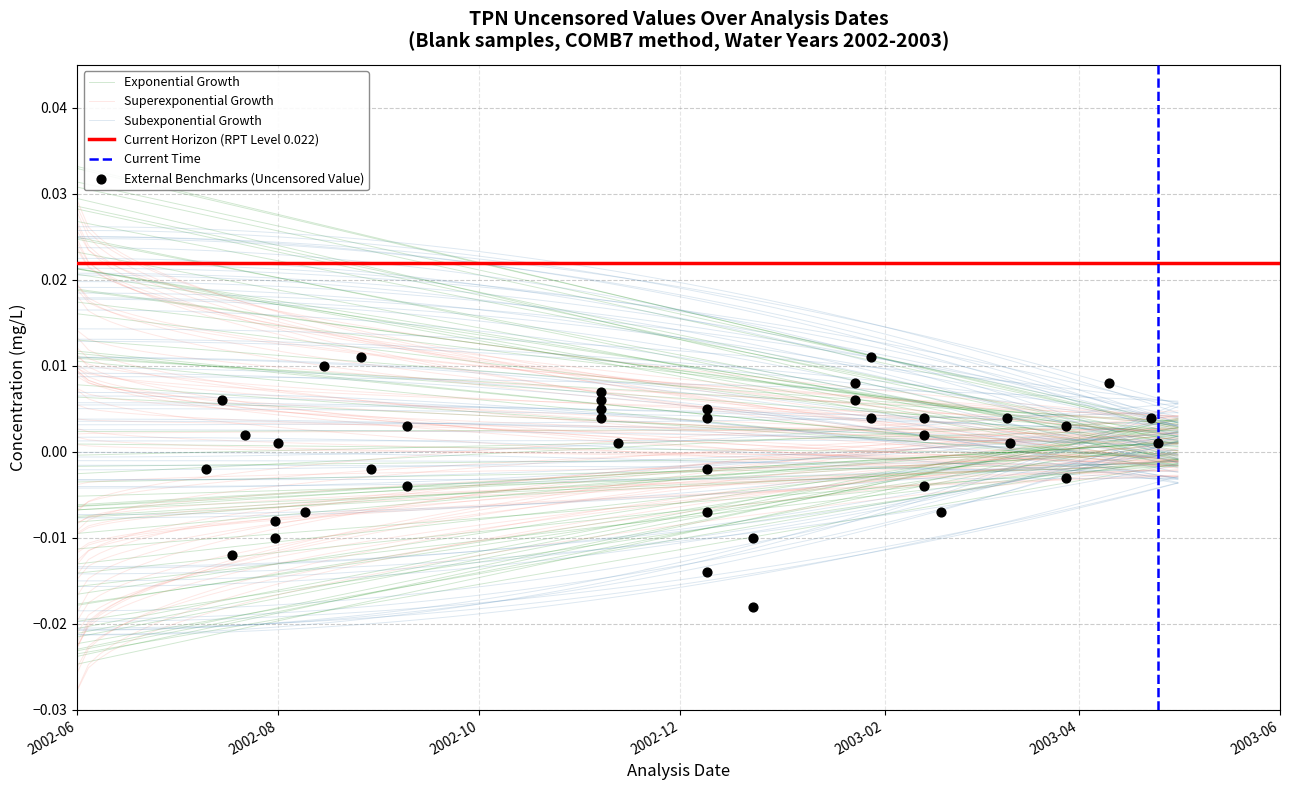

Between 2003-02-18 and 2003-03-28, which is larger?

2003-03-28